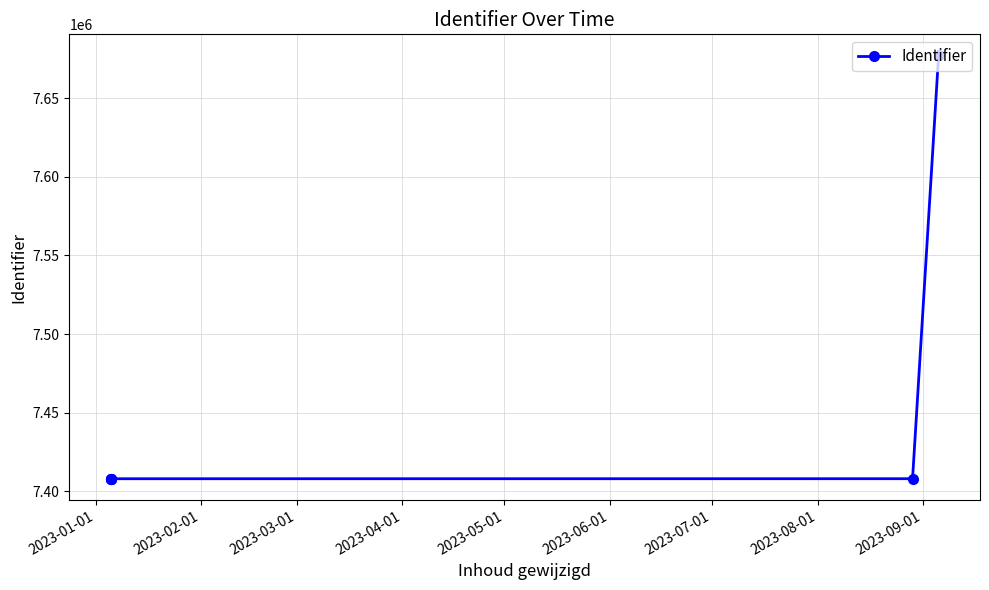

What is the average value?

7452903